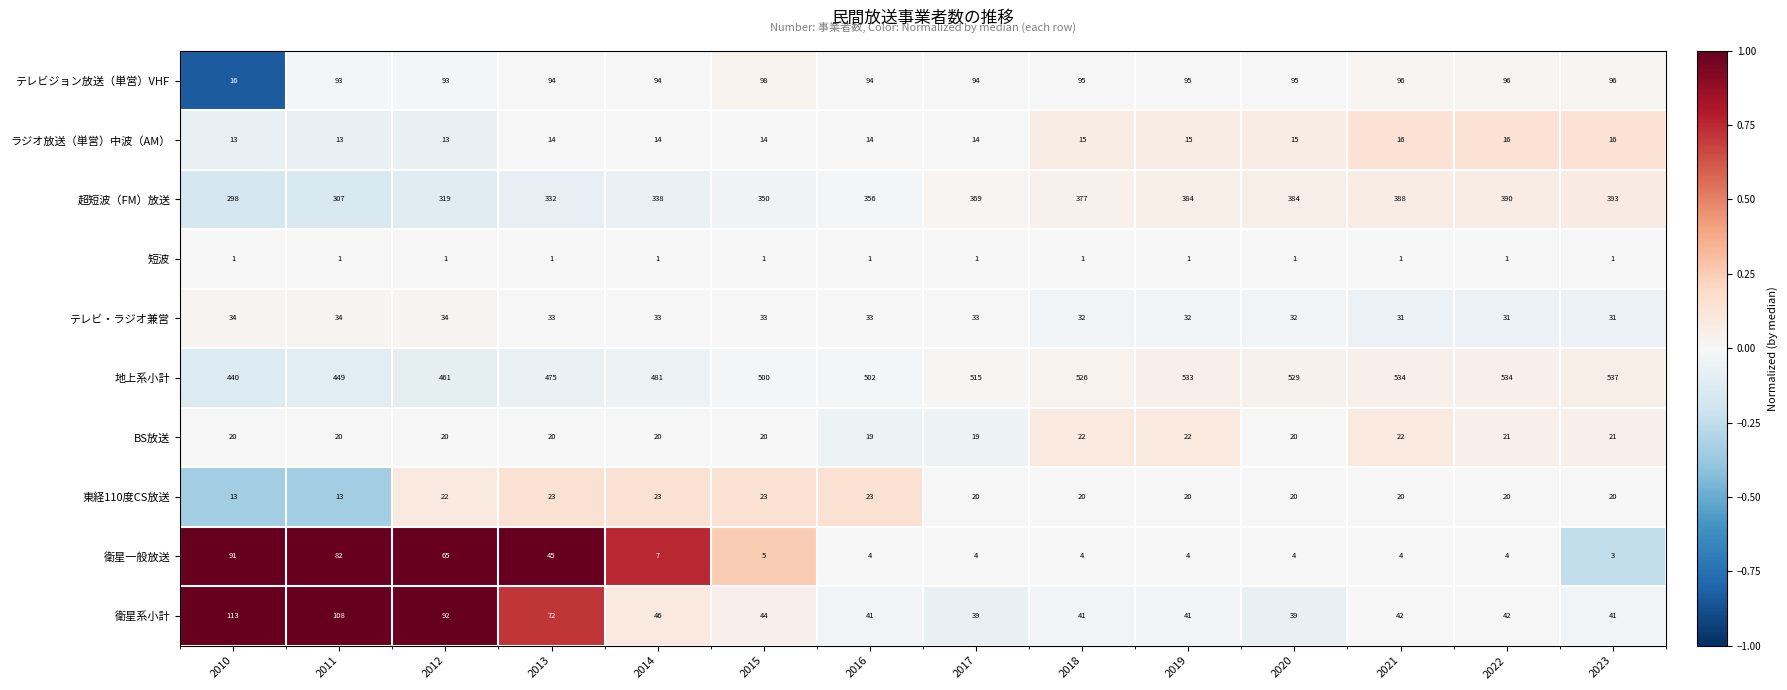

How many data points does each series have?

14